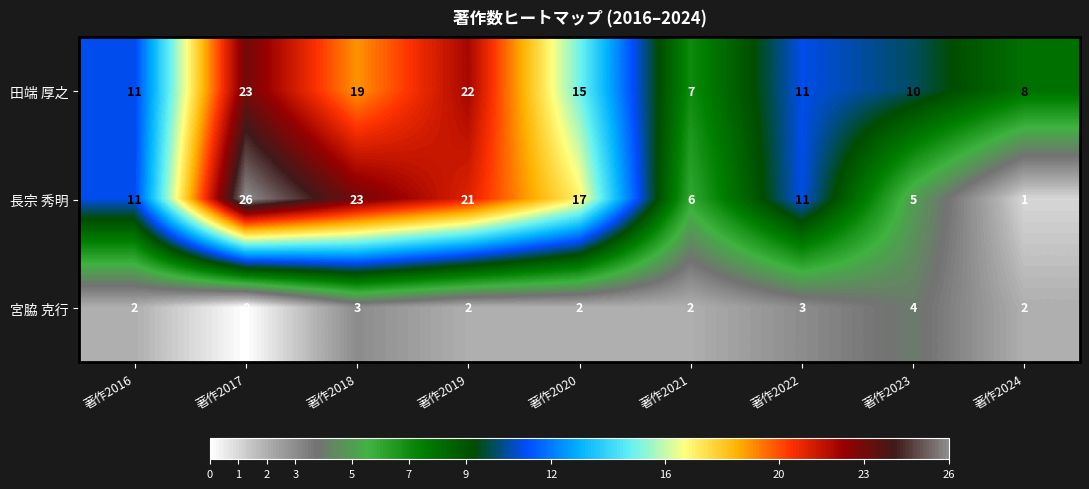

At which category does the chart reach its minimum across all series?

著作2017